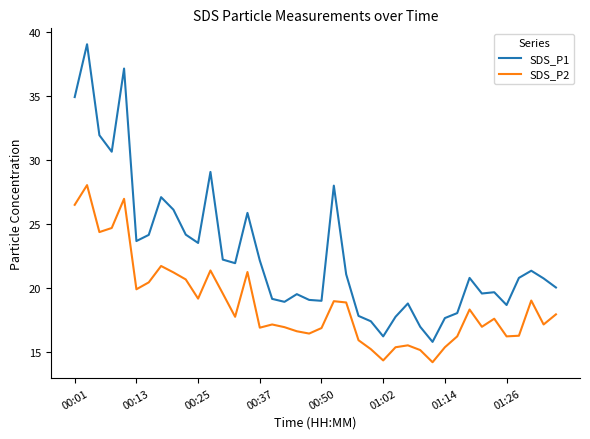

What is the difference between the maximum and minimum values in the SDS_P2 series?

13.8